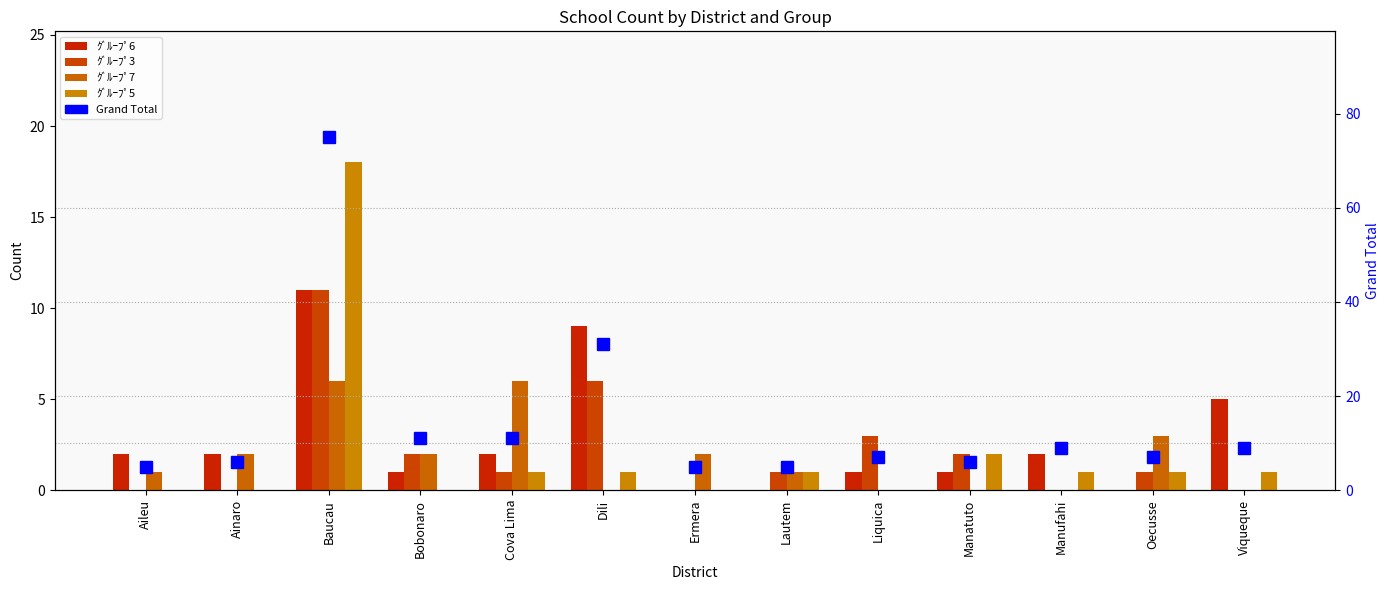

At which label does Grand Total reach its peak?

Baucau